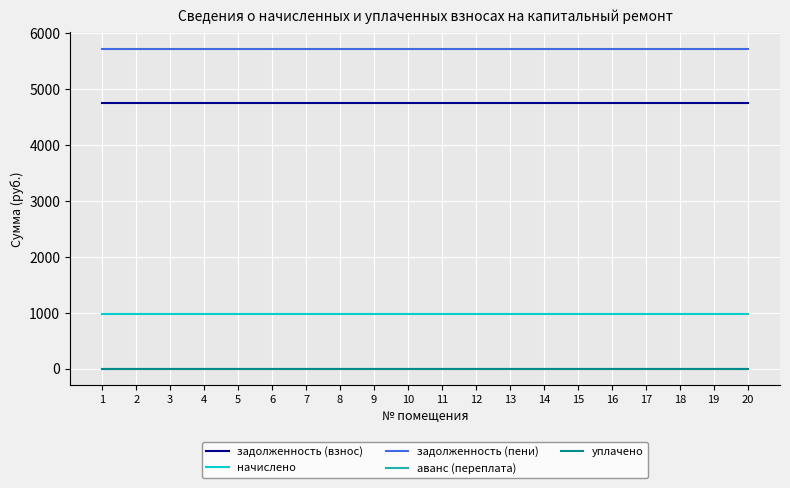

At which category is the sum across all series the highest?

1